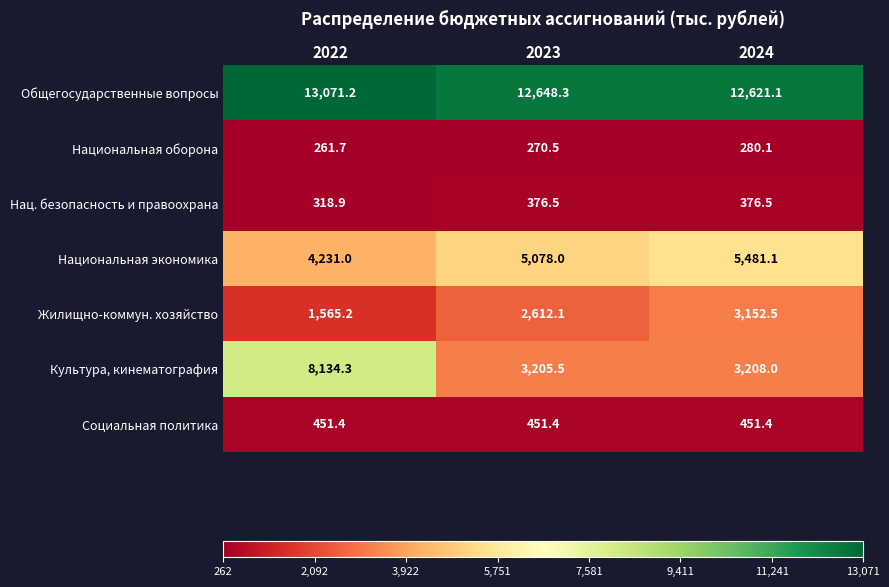

Reading left to right, what are all the values shown in this chart?

Общегосударственные вопросы: 2022=13071.2	2023=12648.3	2024=12621.1
Национальная оборона: 2022=261.7	2023=270.5	2024=280.1
Нац. безопасность и правоохрана: 2022=318.9	2023=376.5	2024=376.5
Национальная экономика: 2022=4231.0	2023=5078.0	2024=5481.1
Жилищно-коммун. хозяйство: 2022=1565.2	2023=2612.1	2024=3152.5
Культура, кинематография: 2022=8134.3	2023=3205.5	2024=3208.0
Социальная политика: 2022=451.4	2023=451.4	2024=451.4